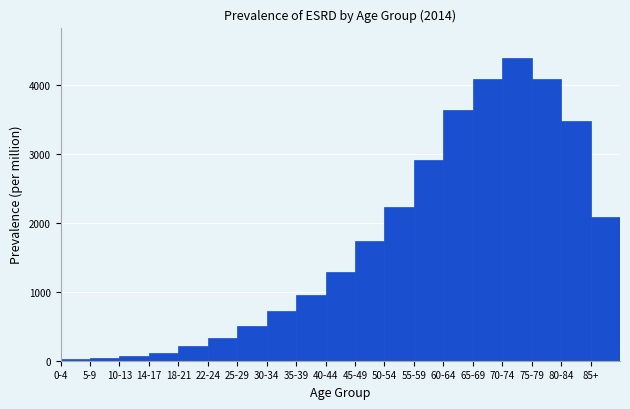

Is it true that the value at 70-74 is 2313.3?

False